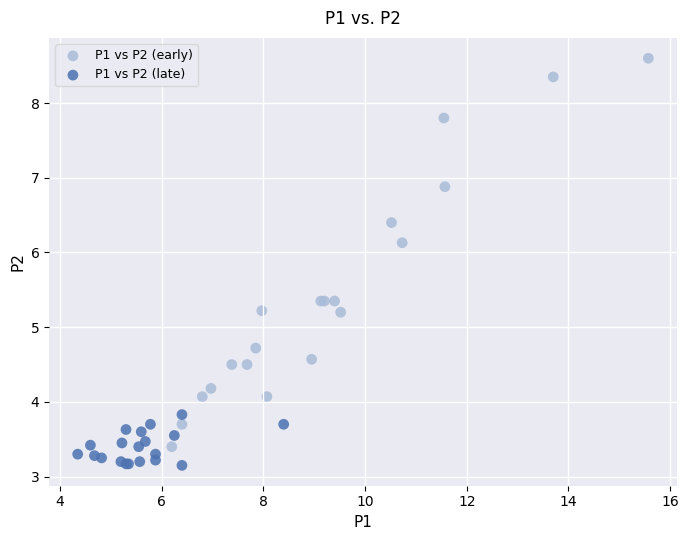

Which series contains the highest Y value?

P1 vs P2 (early)